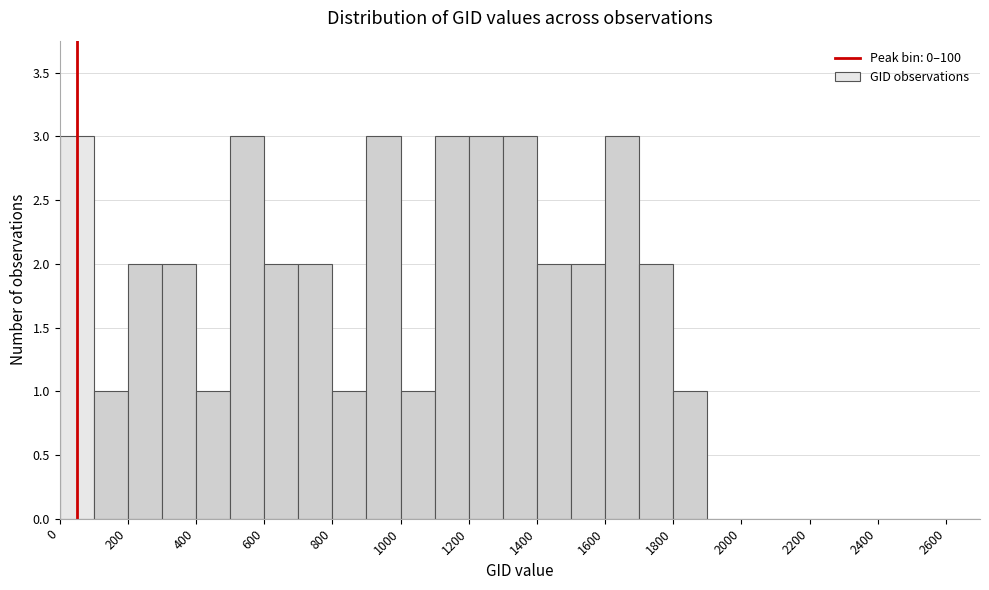

How tall is the bar that spans 900 to 1000 on the x-axis? The values are not printed on the chart, so give them approximately, as read against the axis.

3